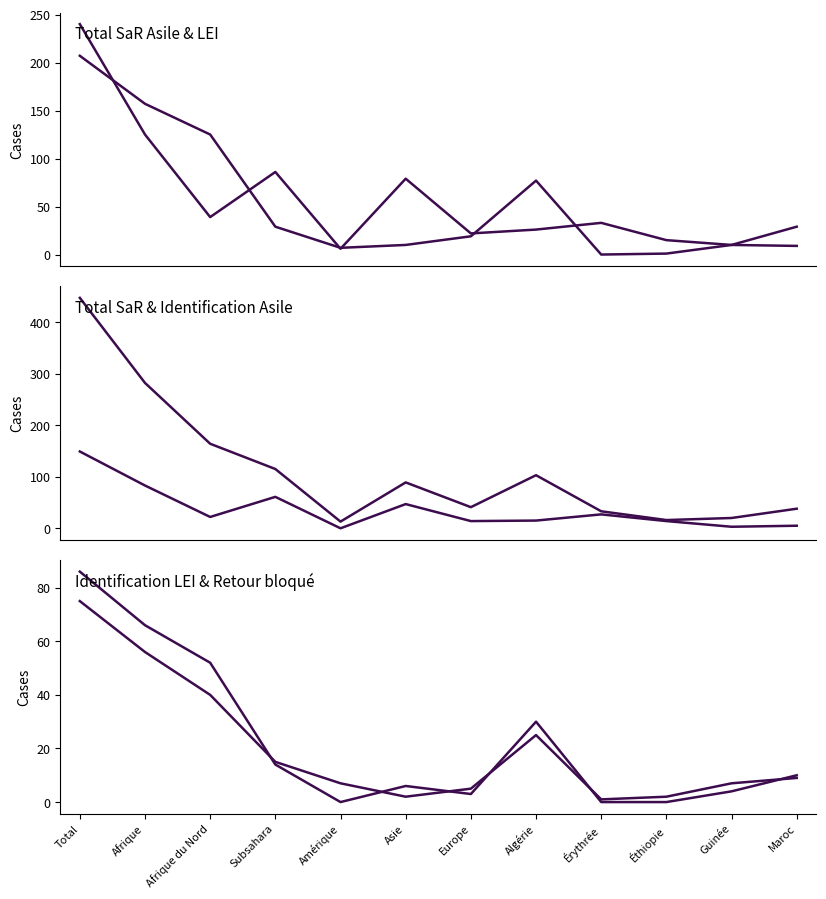

True or false: Total SaR LEI has more than 2 points higher than both neighbors.

False